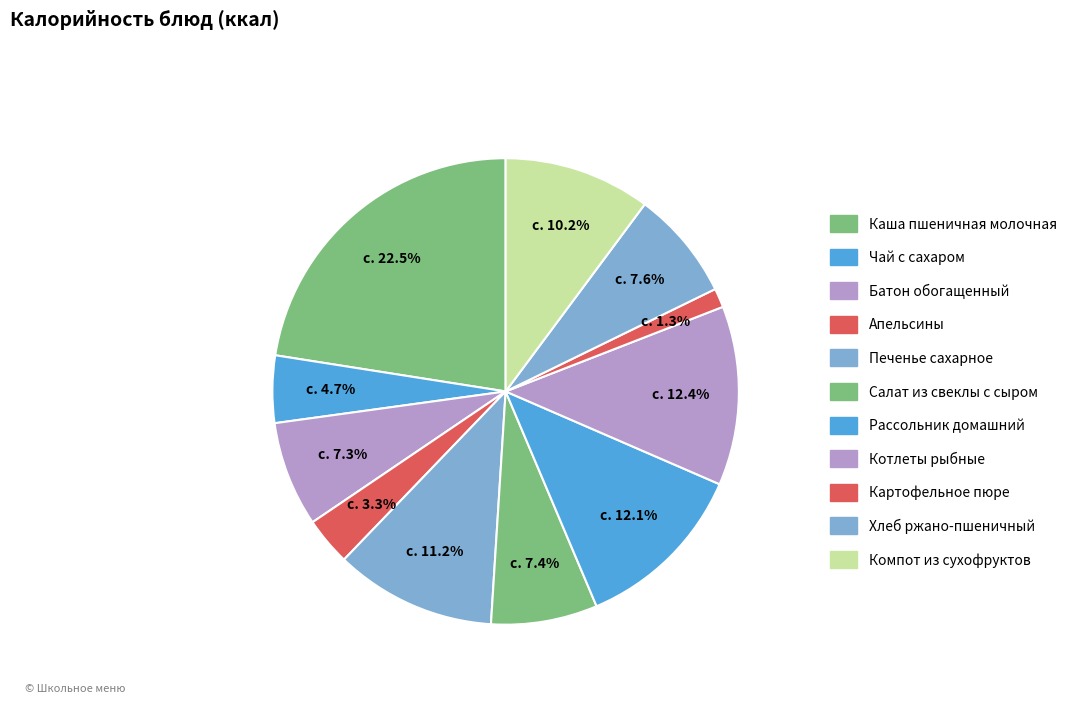

Count the number of slices in the pie.

11